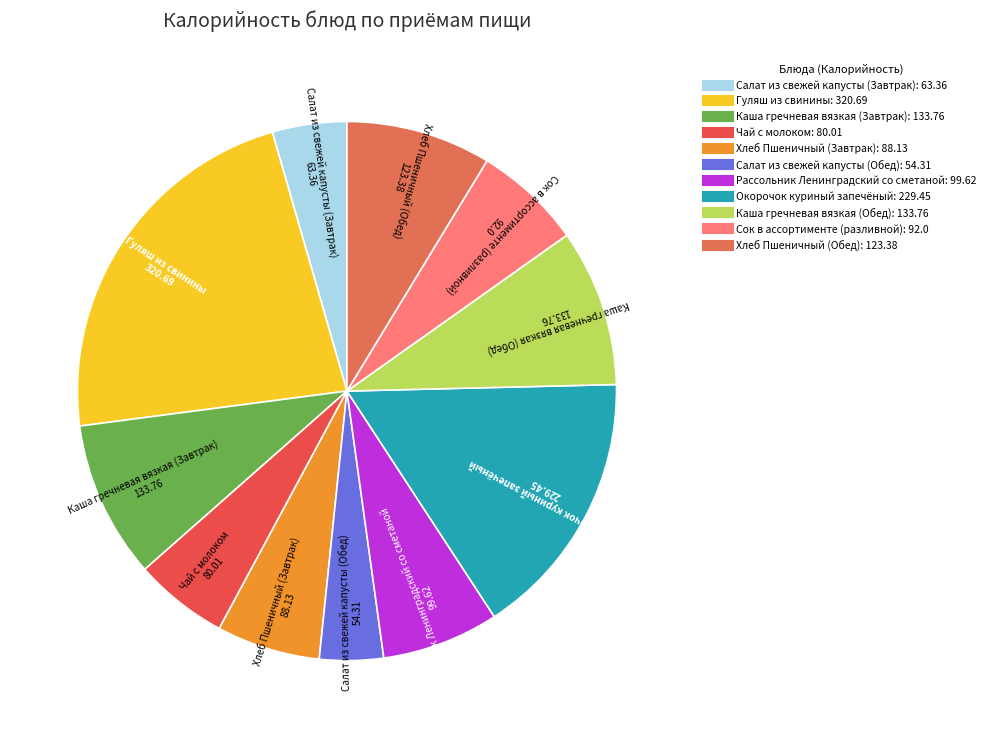

Is it true that Сок в ассортименте (разливной) is 6% of the pie?

True